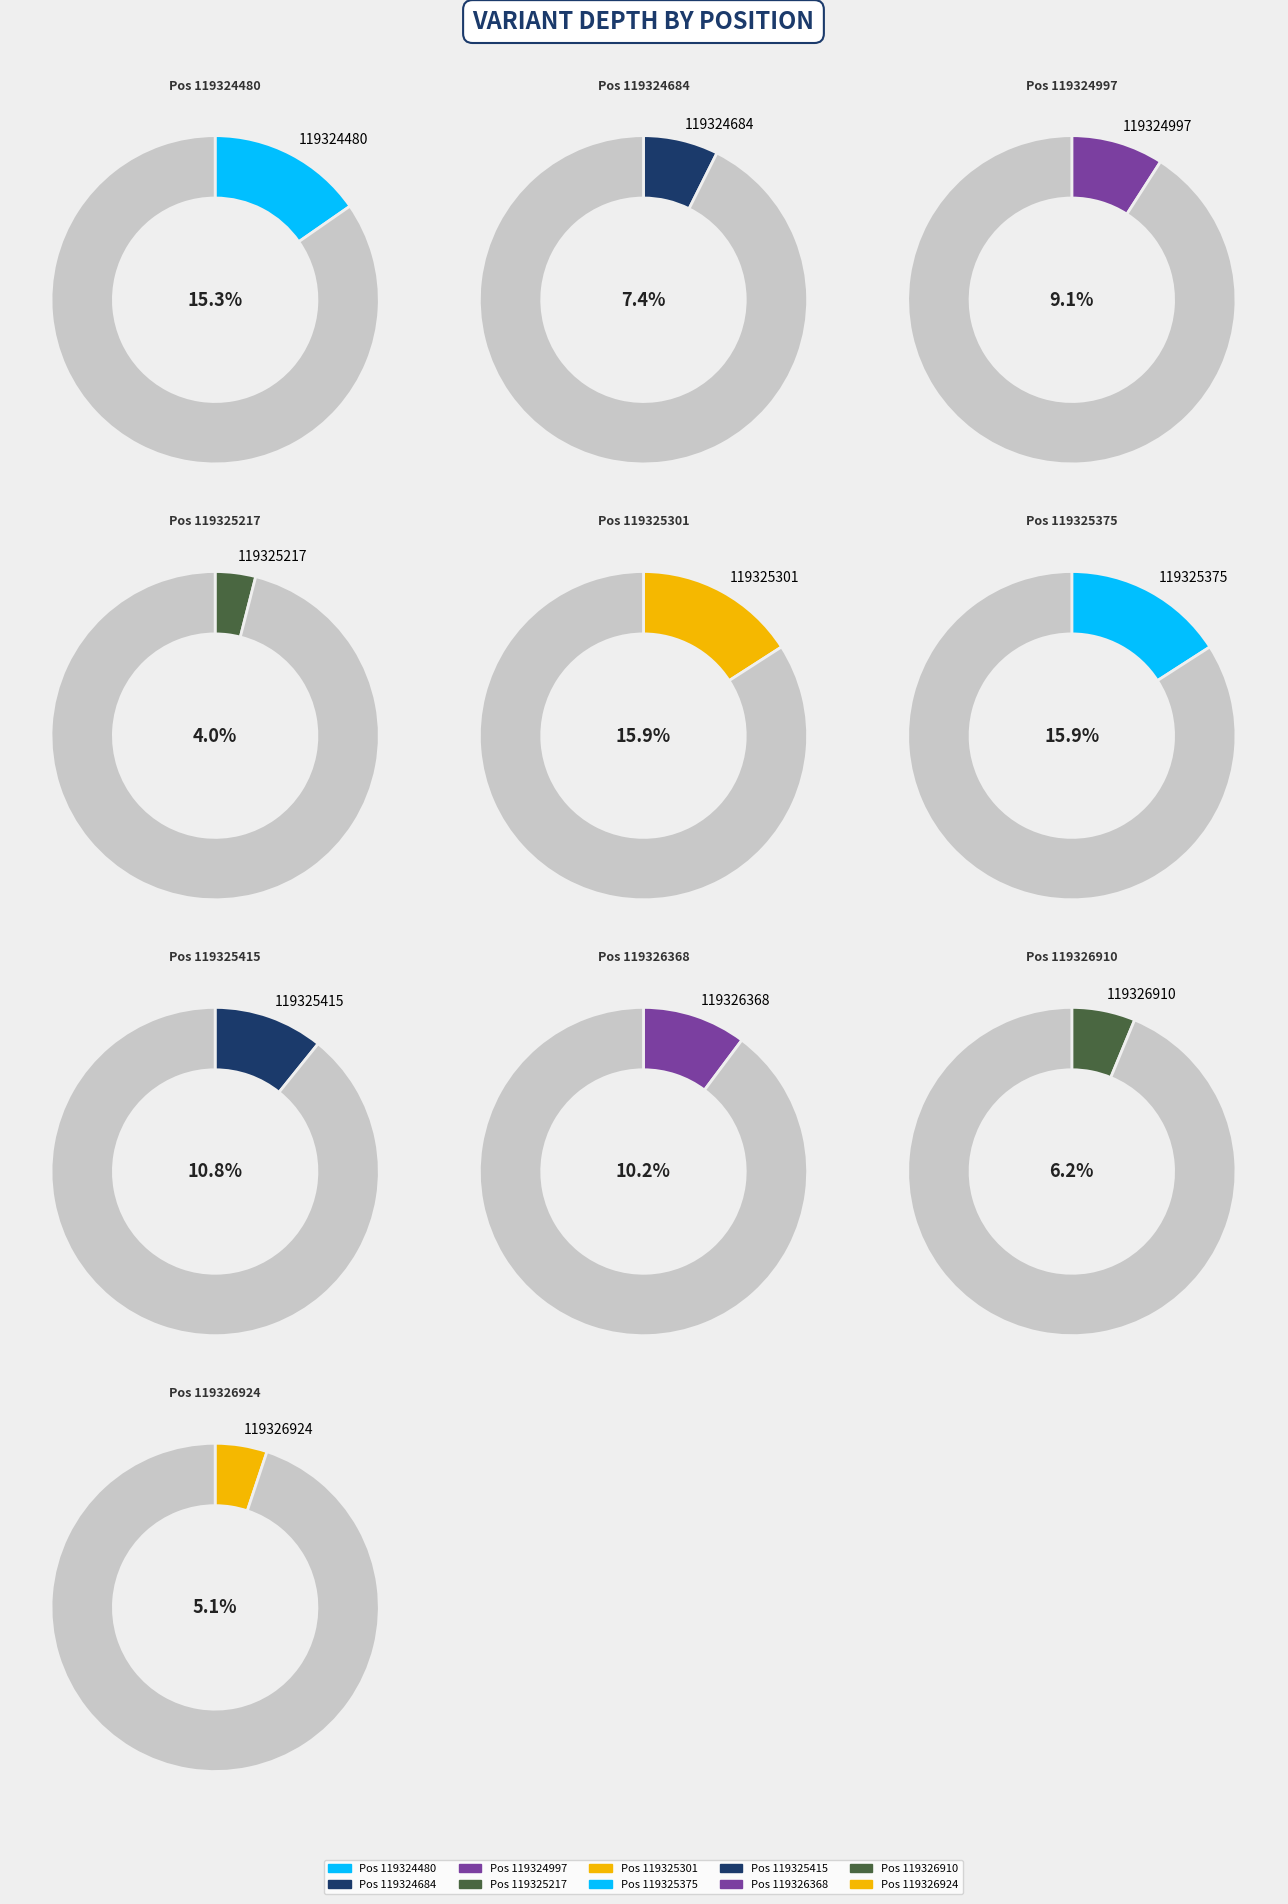

Count the number of slices in the pie.

10